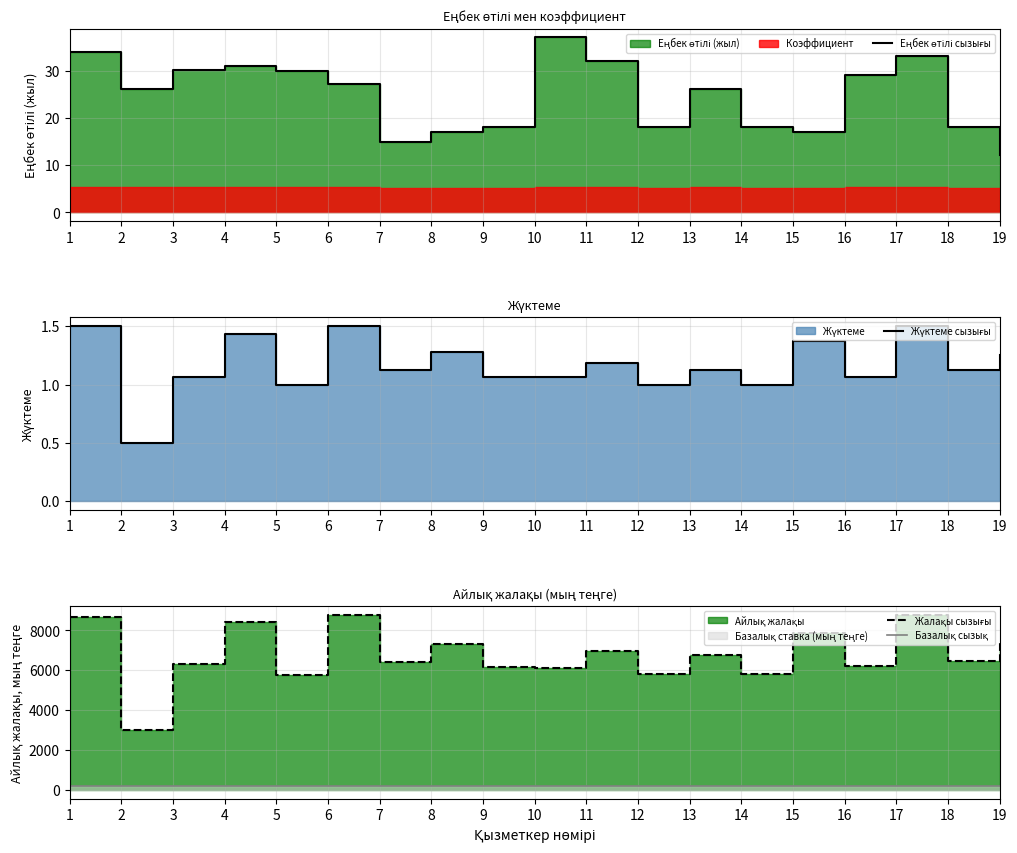

Which series has the largest range (max minus min)?

Жалақы сызығы